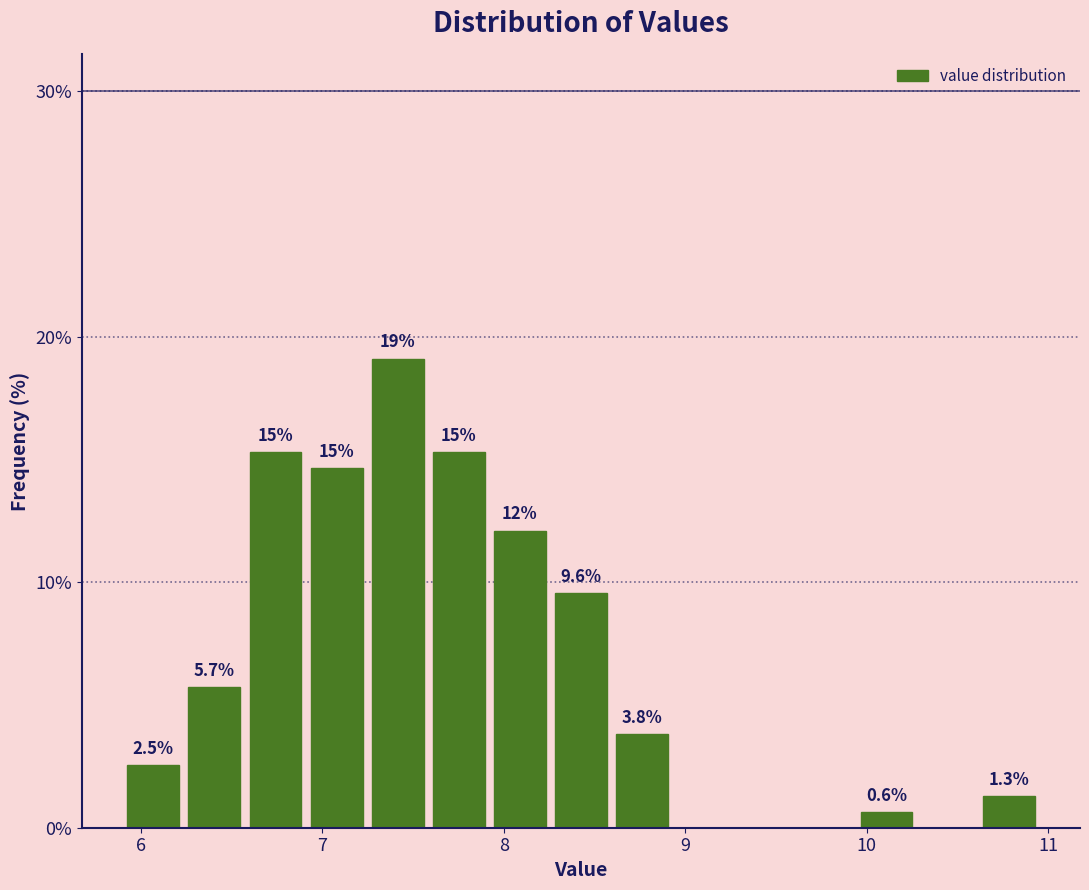

Read against the x-axis, roughly where is the centre of the tallest bar?

7.4